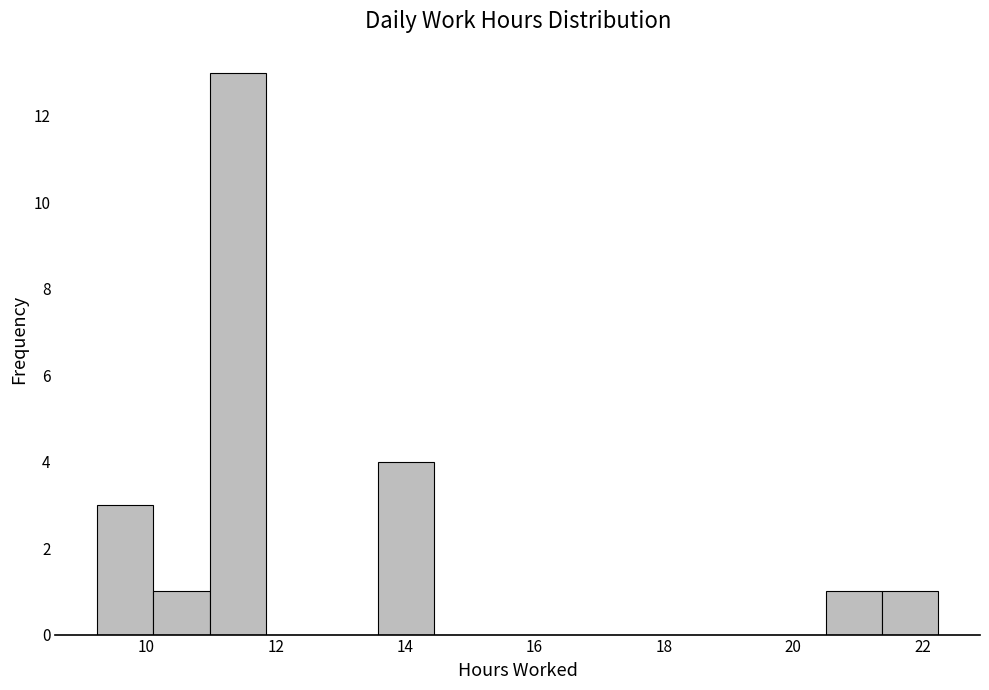

What is the height of the bar covering 9.2 to 10.2 on the x-axis? Neither the bar edges nor the heights are printed on the chart, so give them approximately, as read against the axes.

3